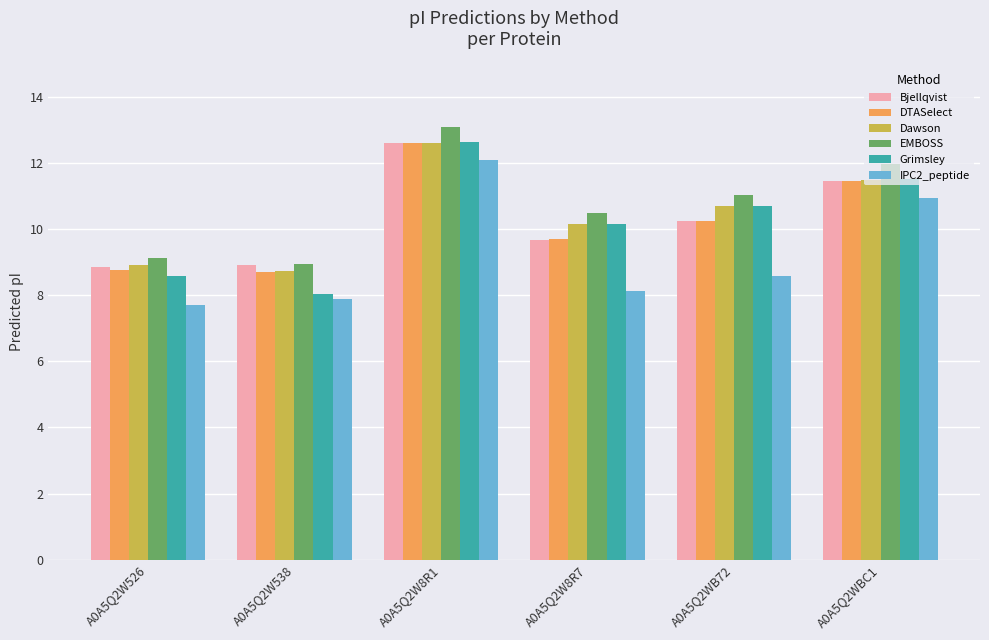

What is the sum of the IPC2_peptide values at A0A5Q2WBC1 and A0A5Q2WB72?

19.5